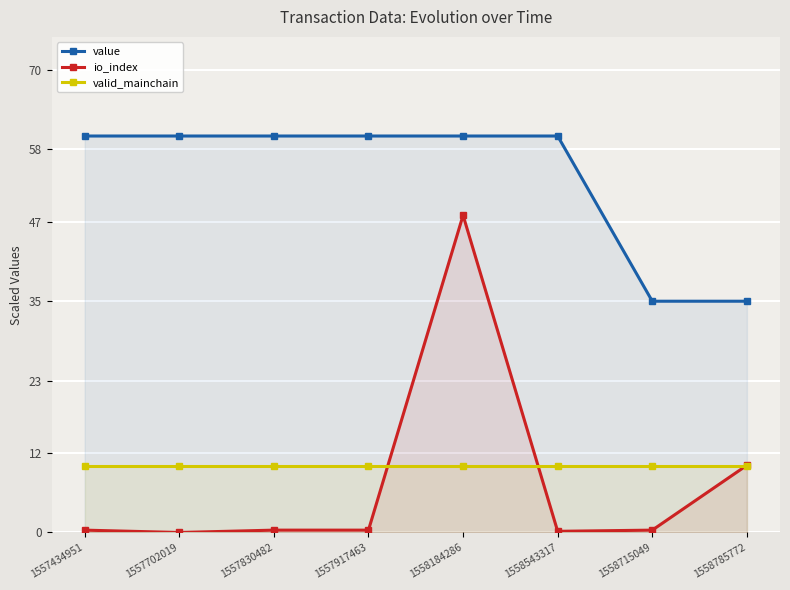

Which category has the lowest value across all series?

1557702019